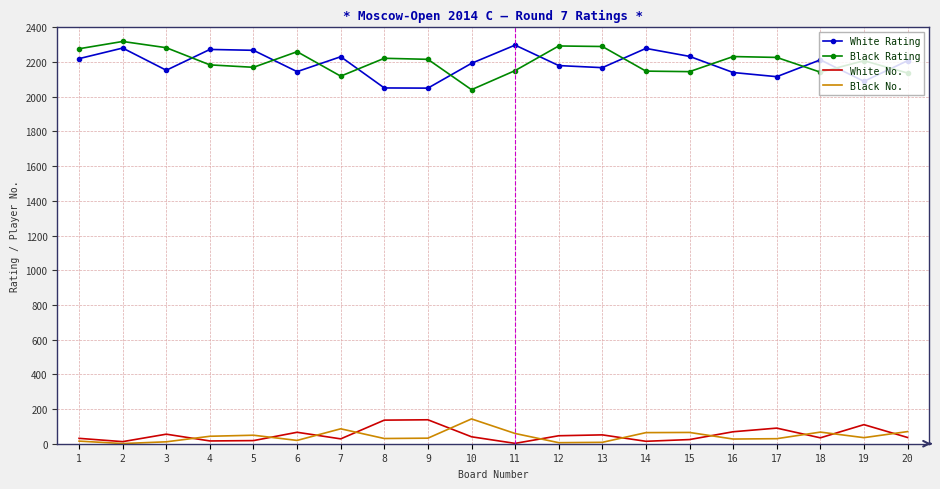

What is the difference between the White No. values at 13 and 15?

27